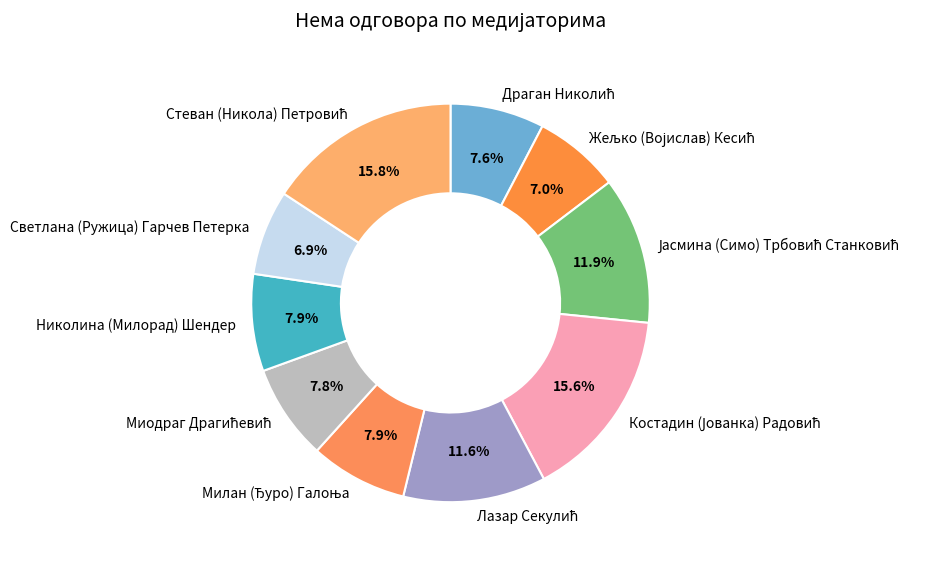

Count the number of slices in the pie.

10